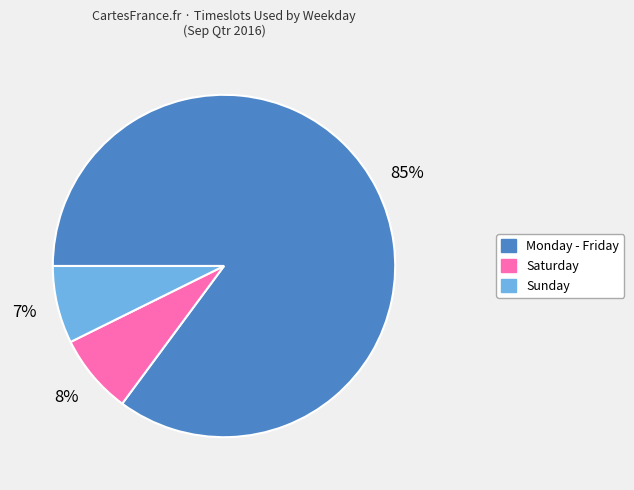

How many segments does this pie chart have?

3